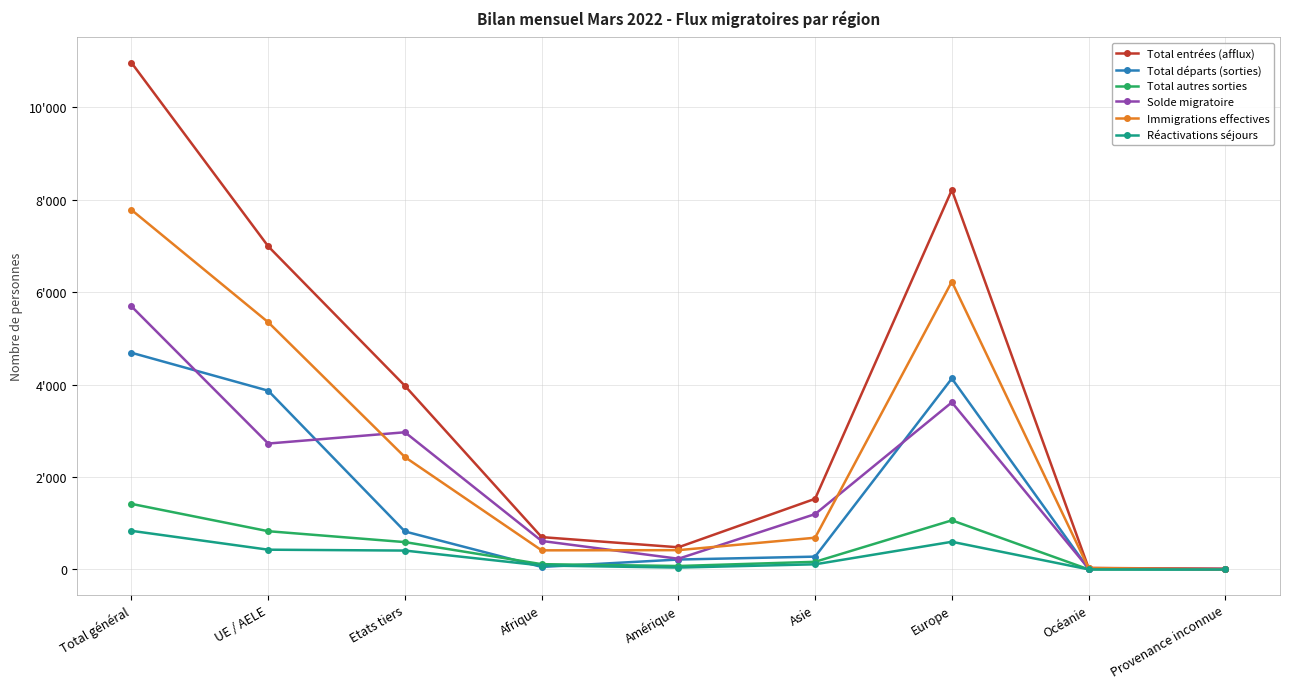

Reading left to right, what are all the values shown in this chart?

Total entrées (afflux): 10960	6989	3971	699	479	1528	8208	32	14
Total départs (sorties): 4687	3866	821	54	214	277	4130	11	1
Total autres sorties: 1418	827	591	114	74	165	1062	2	1
Solde migratoire: 5690	2723	2967	616	231	1197	3614	20	12
Immigrations effectives: 7777	5347	2430	413	417	686	6225	30	6
Réactivations séjours: 835	427	408	85	40	111	598	1	0